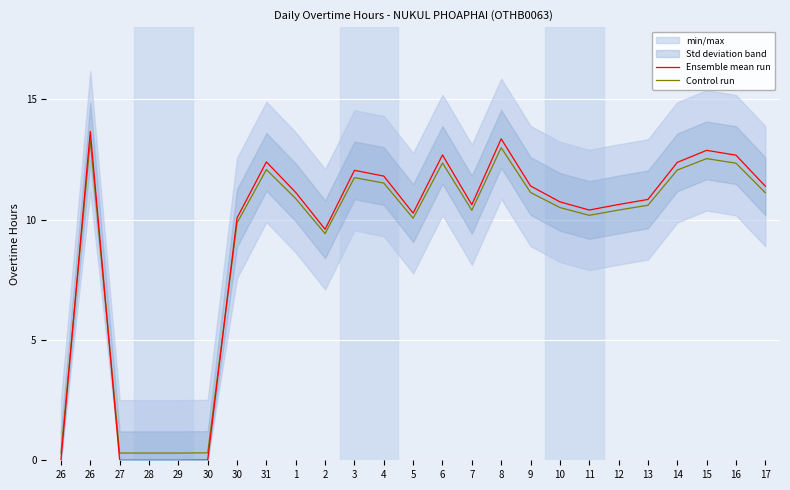

Rank the categories by Control run value from highest to lowest.

26, 8, 15, 6, 16, 31, 14, 3, 4, 9, 17, 1, 13, 10, 12, 7, 11, 5, 30, 2, 30, 26, 27, 28, 29